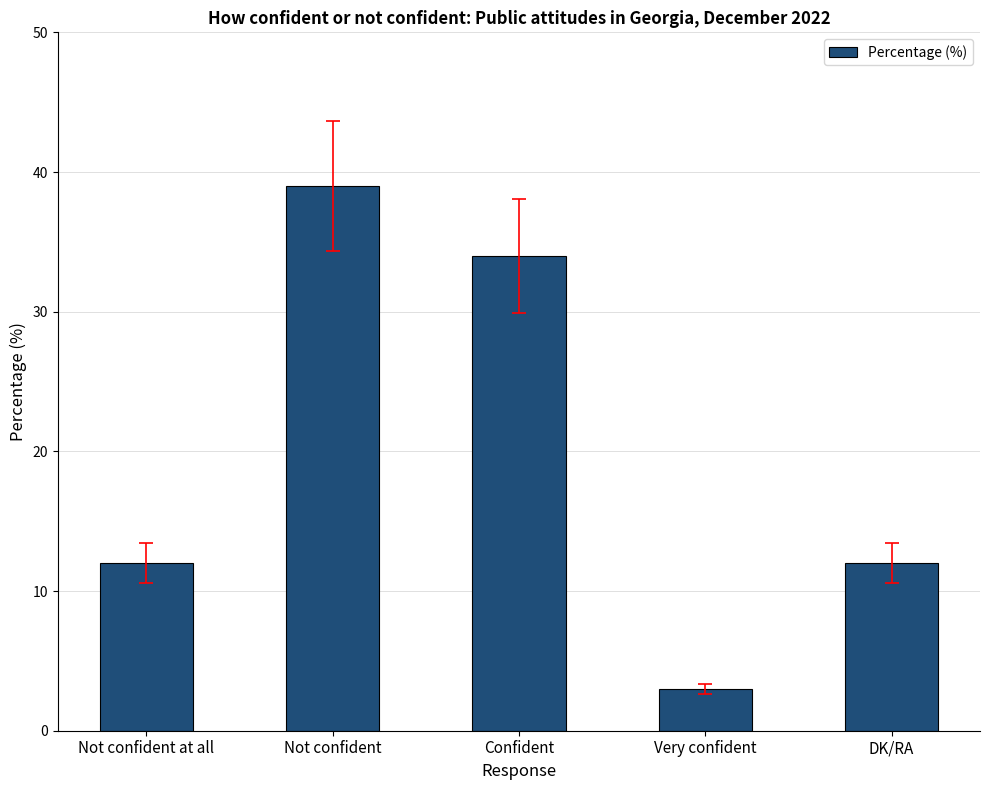

How many values are between 12 and 34?

3